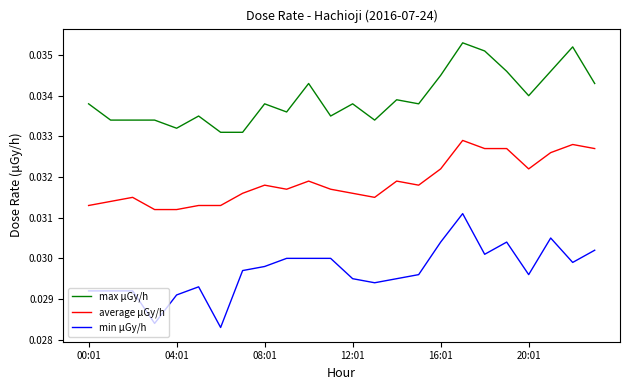

What are all the series names shown in the legend?

max μGy/h, average μGy/h, min μGy/h